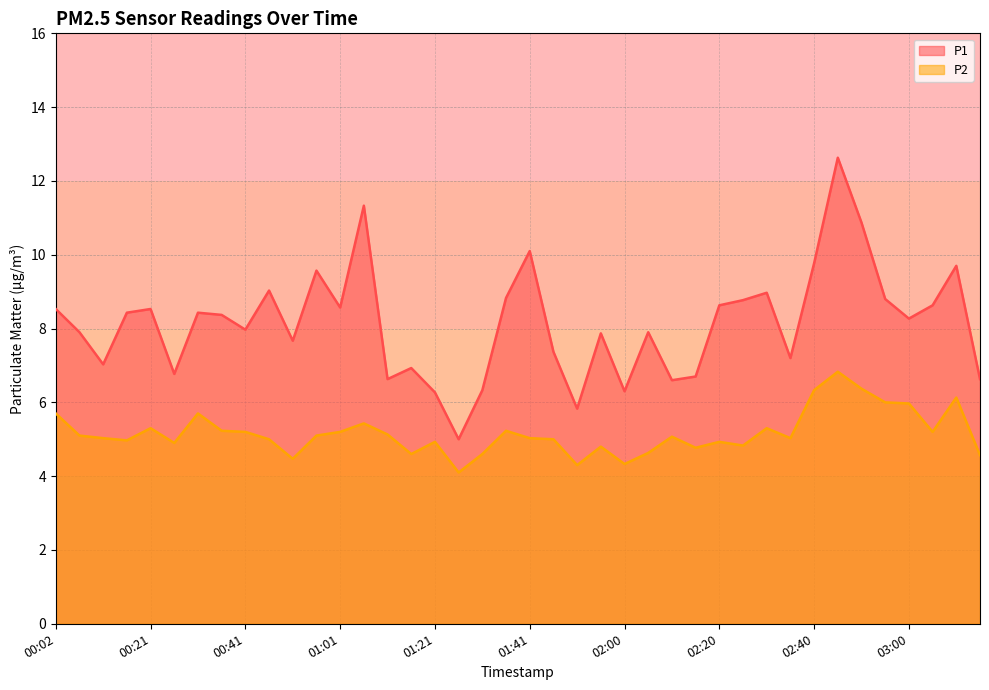

Reading right to left, list all the values displayed in this chart.

P1: 03:15=6.6	03:10=9.7	03:05=8.6	03:00=8.3	02:55=8.8	02:50=10.9	02:45=12.6	02:40=9.8	02:35=7.2	02:30=9.0	02:25=8.8	02:20=8.6	02:15=6.7	02:10=6.6	02:05=7.9	02:00=6.3	01:55=7.9	01:50=5.8	01:46=7.4	01:41=10.1	01:36=8.8	01:31=6.3	01:26=5.0	01:21=6.3	01:16=6.9	01:11=6.6	01:06=11.3	01:01=8.6	00:56=9.6	00:51=7.7	00:46=9.0	00:41=8.0	00:36=8.4	00:31=8.4	00:26=6.8	00:21=8.5	00:16=8.4	00:11=7.0	00:07=7.9	00:02=8.5
P2: 03:15=4.6	03:10=6.1	03:05=5.2	03:00=6.0	02:55=6.0	02:50=6.4	02:45=6.8	02:40=6.3	02:35=5.0	02:30=5.3	02:25=4.8	02:20=4.9	02:15=4.8	02:10=5.1	02:05=4.6	02:00=4.3	01:55=4.8	01:50=4.3	01:46=5.0	01:41=5.0	01:36=5.2	01:31=4.6	01:26=4.1	01:21=4.9	01:16=4.6	01:11=5.1	01:06=5.4	01:01=5.2	00:56=5.1	00:51=4.5	00:46=5.0	00:41=5.2	00:36=5.2	00:31=5.7	00:26=4.9	00:21=5.3	00:16=5.0	00:11=5.0	00:07=5.1	00:02=5.7